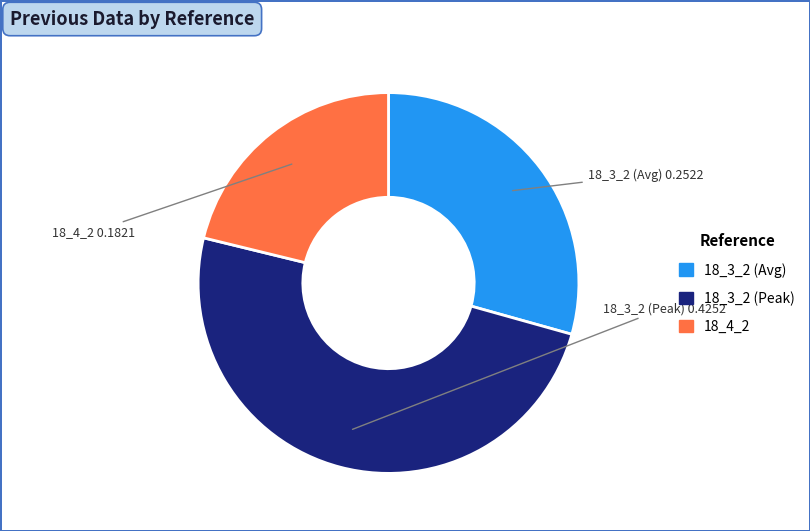

Which slice is the largest?

18_3_2 (Peak)